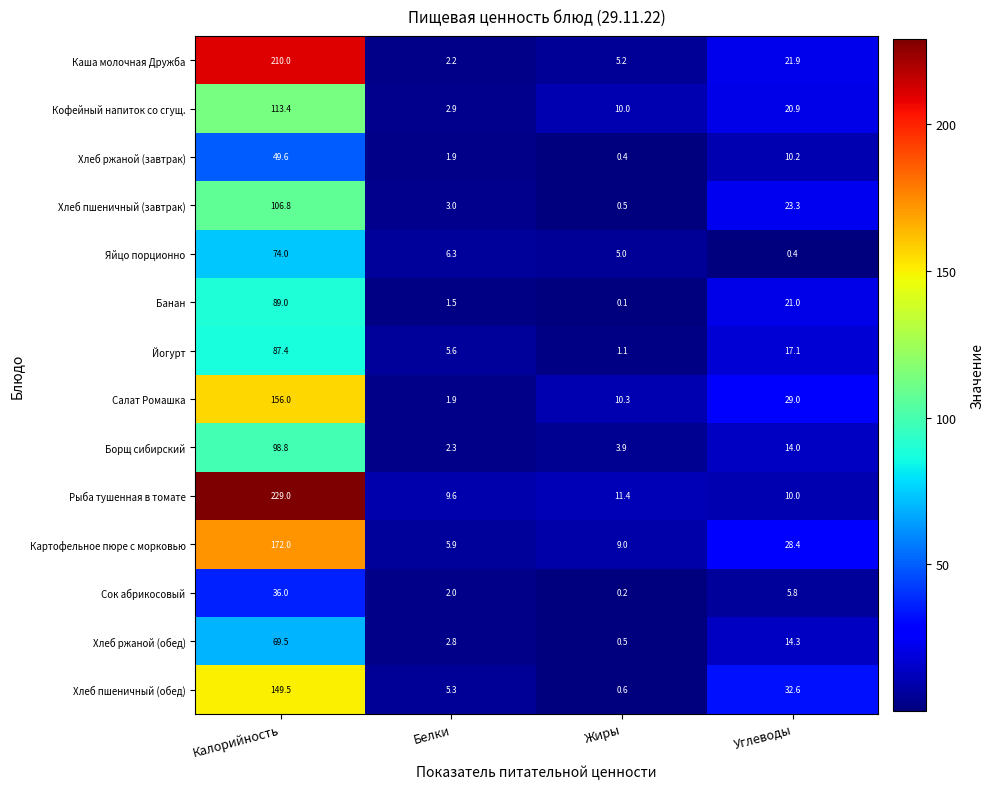

Which series has the largest range (max minus min)?

Рыба тушенная в томате